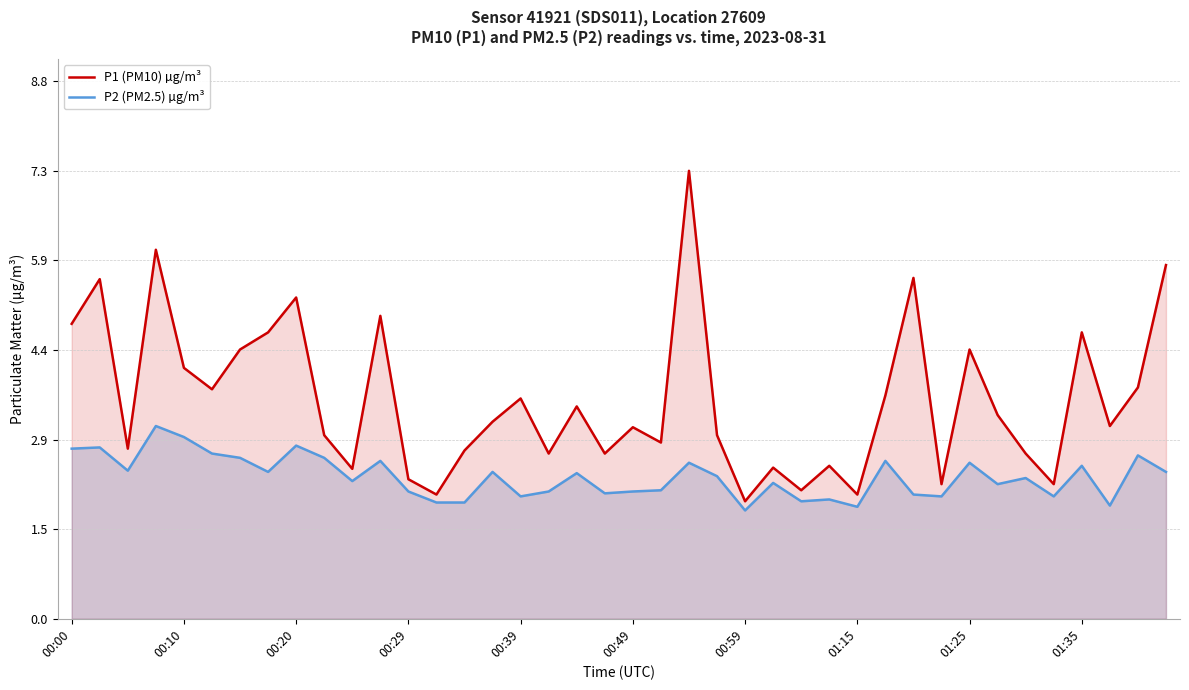

True or false: P2 (PM2.5) µg/m³ and P1 (PM10) µg/m³ intersect in this chart.

False